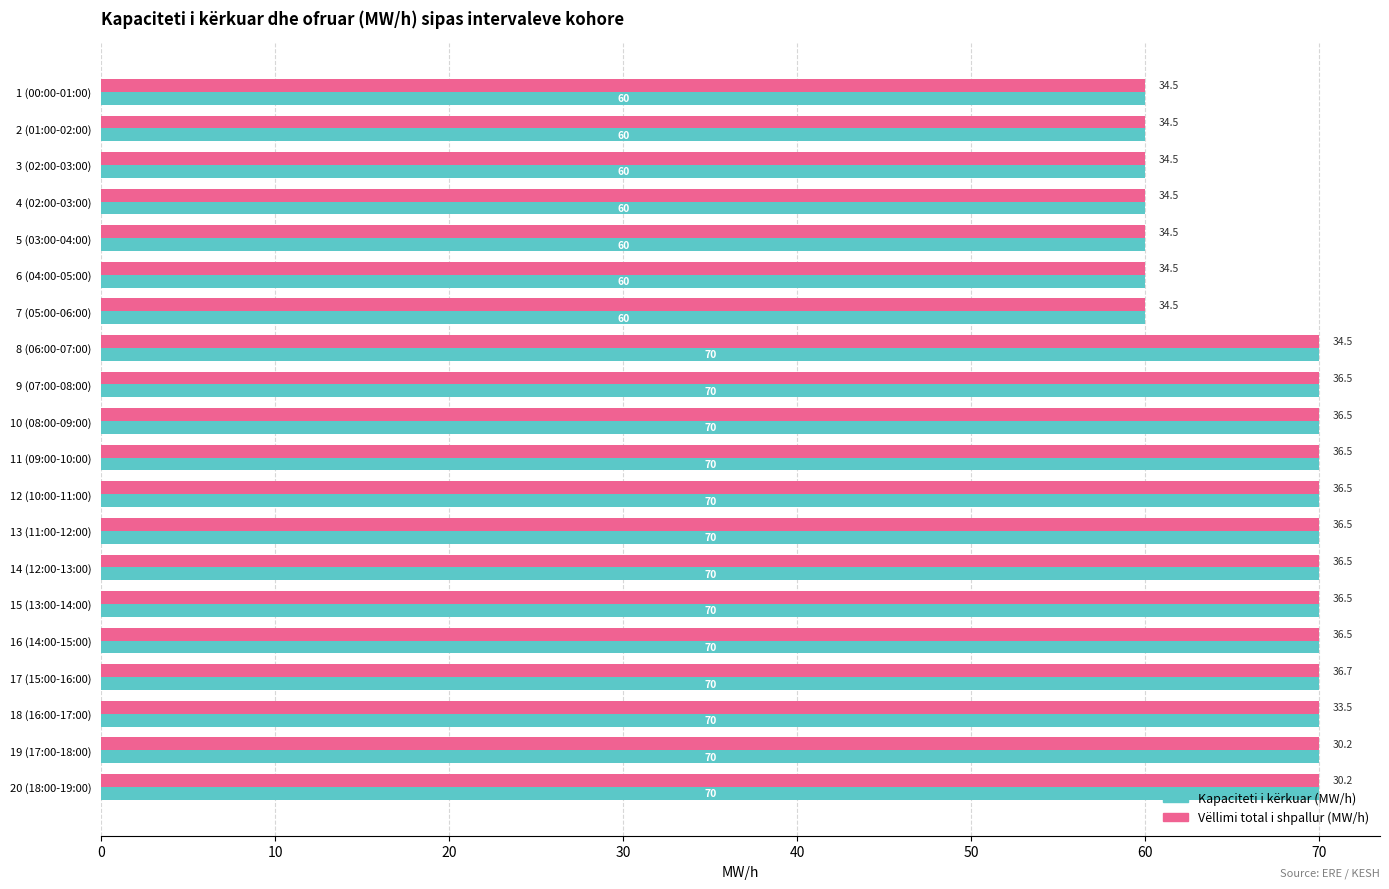

Count the Kapaciteti i kërkuar (MW/h) values in the range 60 to 70.

20